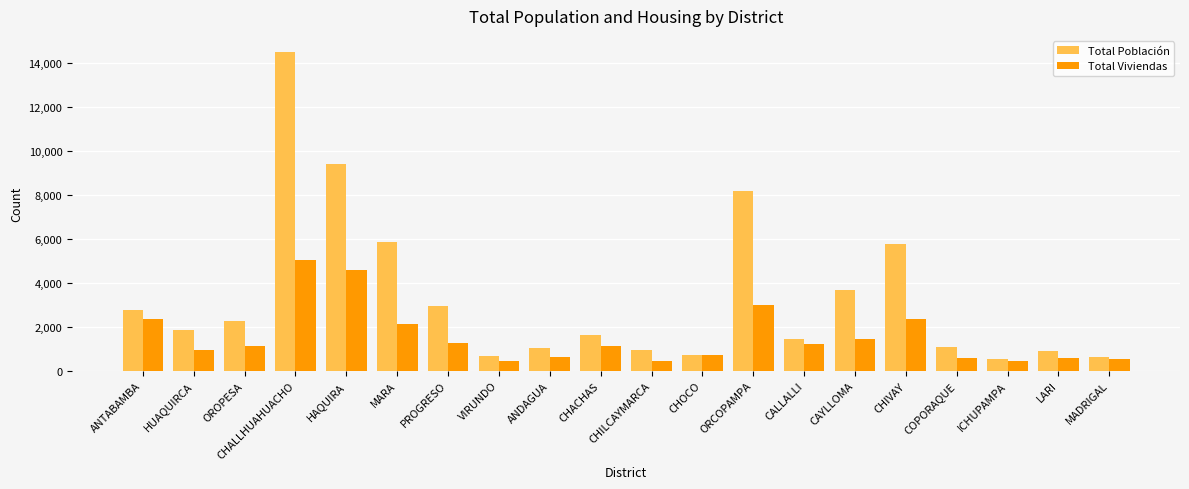

Is it true that Total Viviendas equals 2375 at CHIVAY?

True